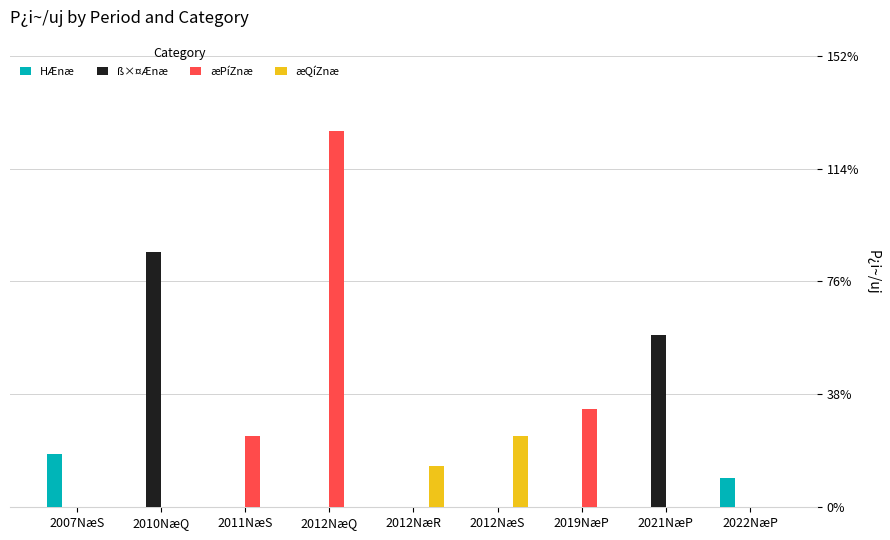

Does the chart contain stacked bars?

No